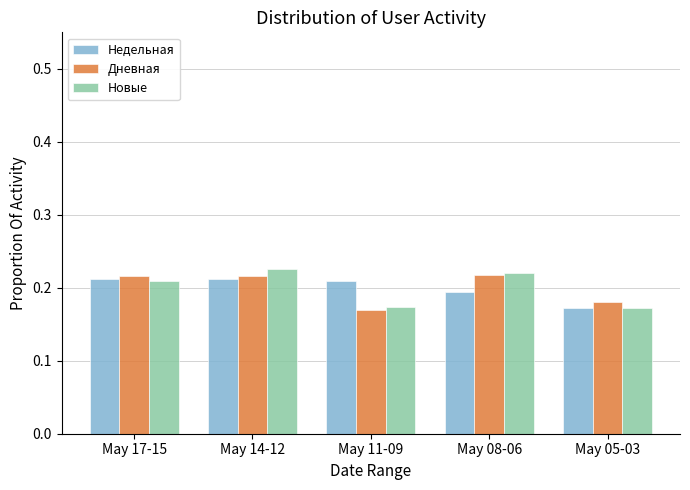

Are the bars horizontal?

No